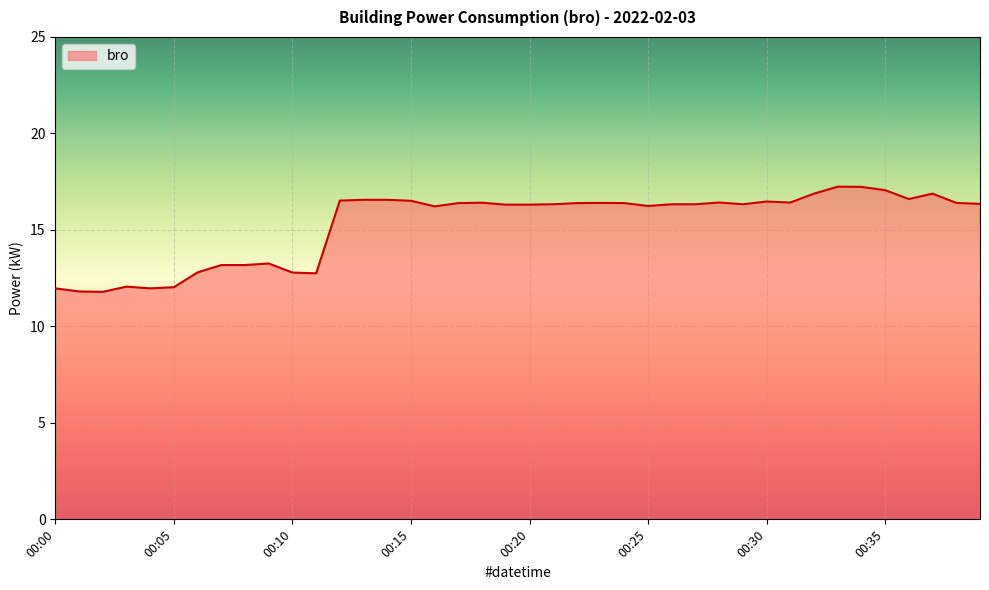

What is the greatest value displayed?

17.2